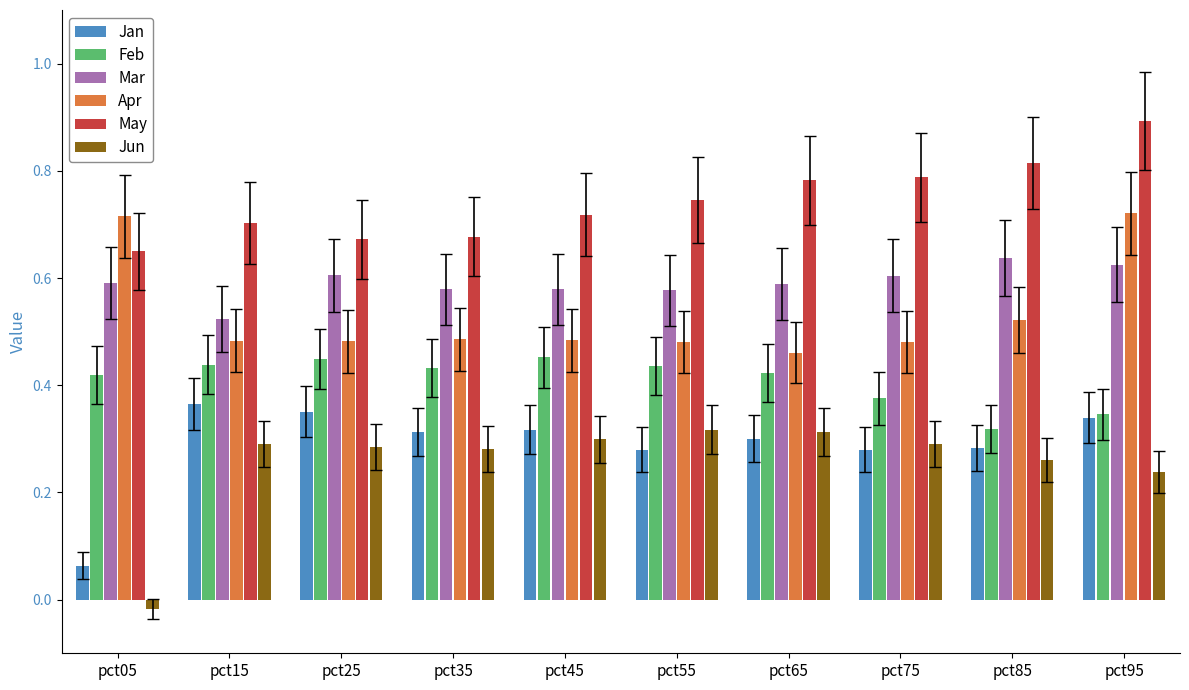

How many distinct data groups are displayed?

6